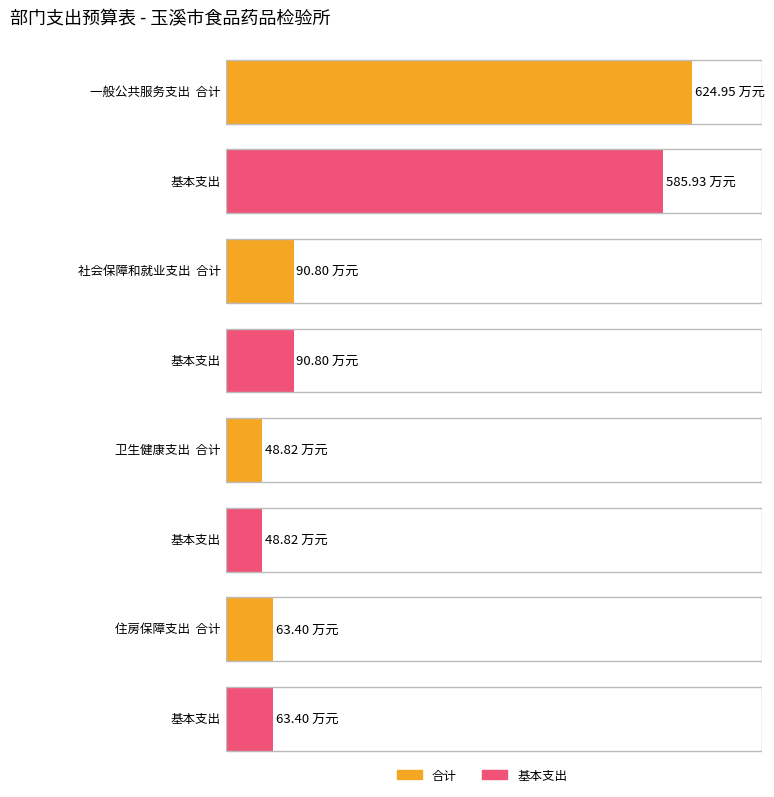

Rank the series by their maximum value, from highest to lowest.

合计, 基本支出